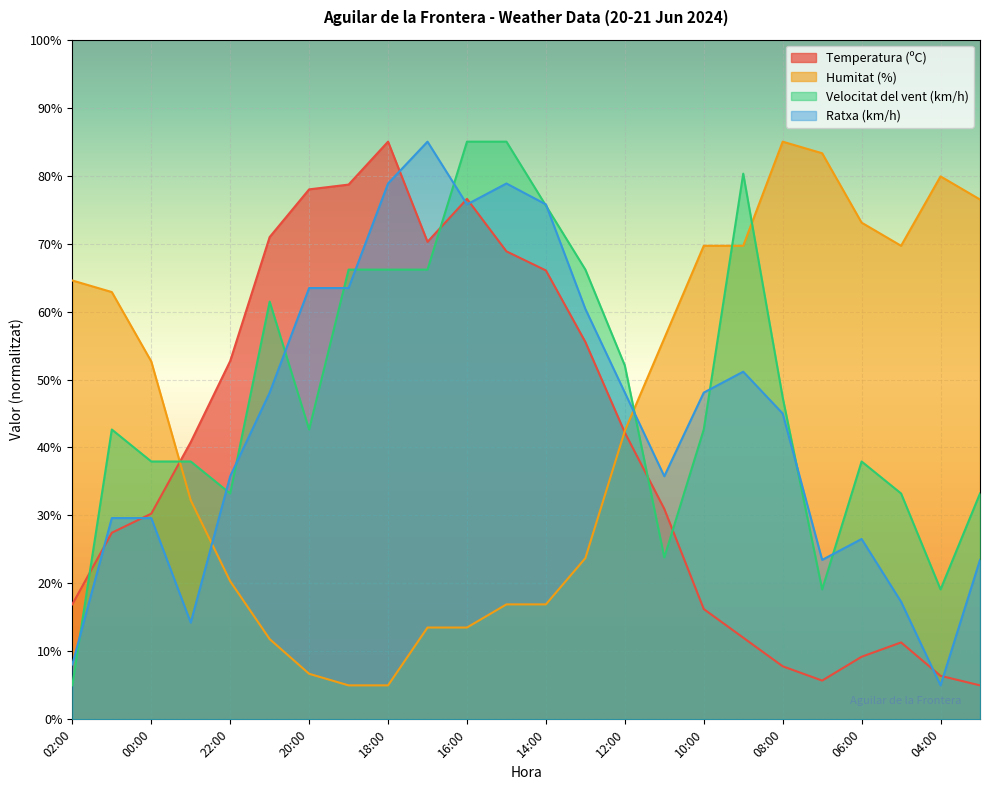

After their last crossing, which series has the higher values: Humitat (%) or Ratxa (km/h)?

Humitat (%)